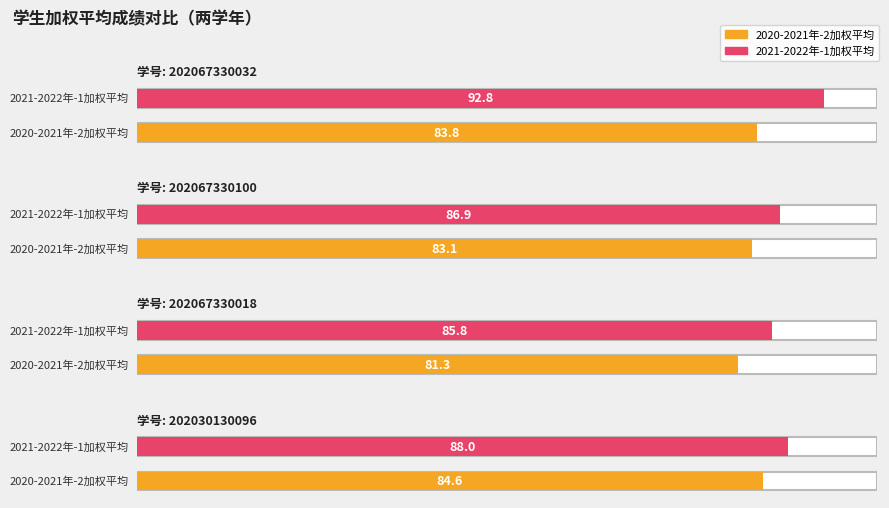

How many groups of bars are there?

4